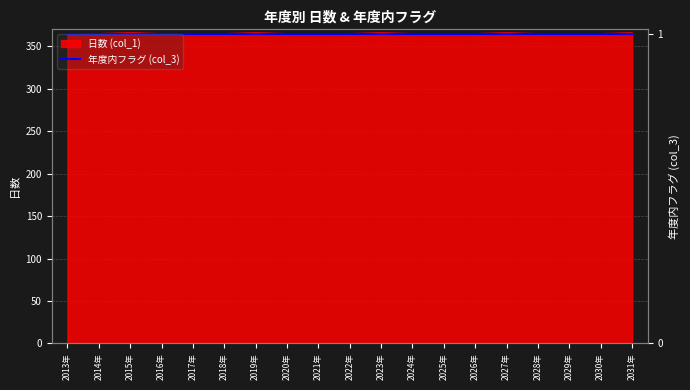

Is it true that the value at 2021年 is 365?

True